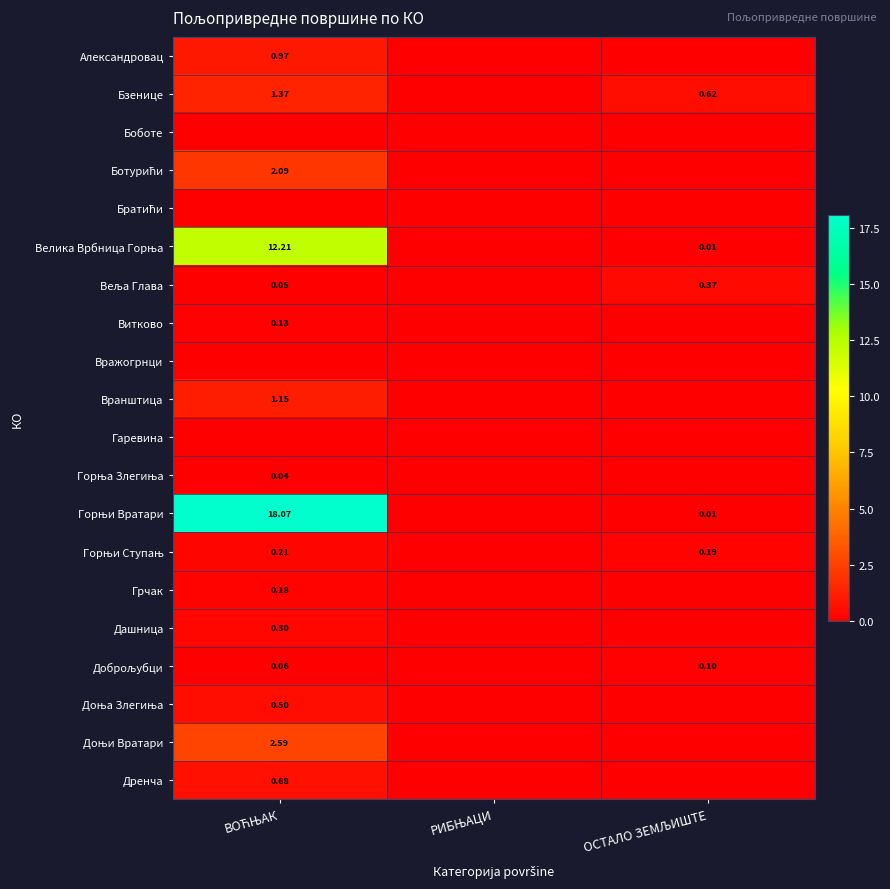

What is the average value of the Александровац series?

0.3